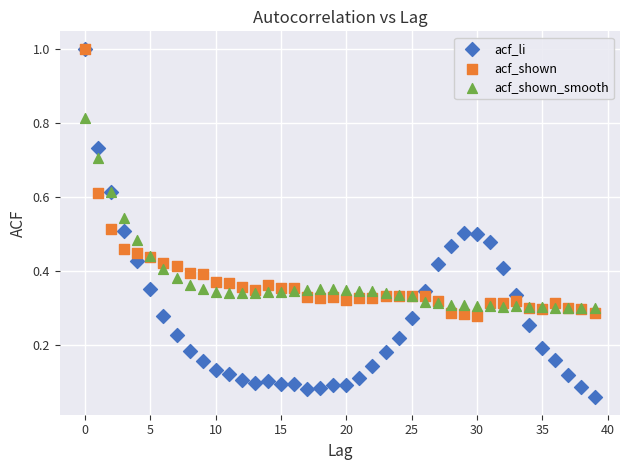

What are all the series names shown in the legend?

acf_li, acf_shown, acf_shown_smooth